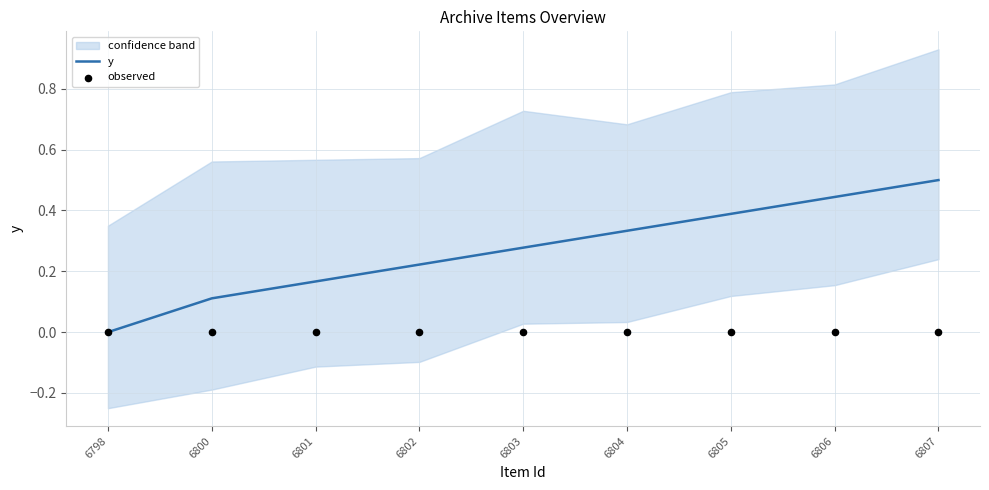

Which series contains the lowest Y value?

y